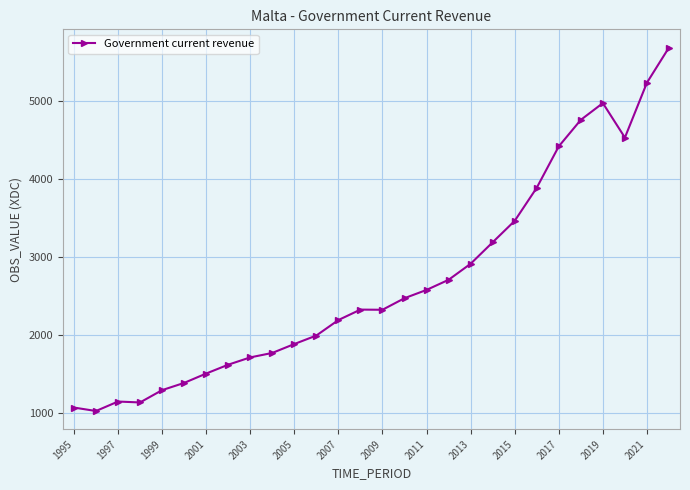

True or false: there are more than 0 points higher than both neighbors.

True